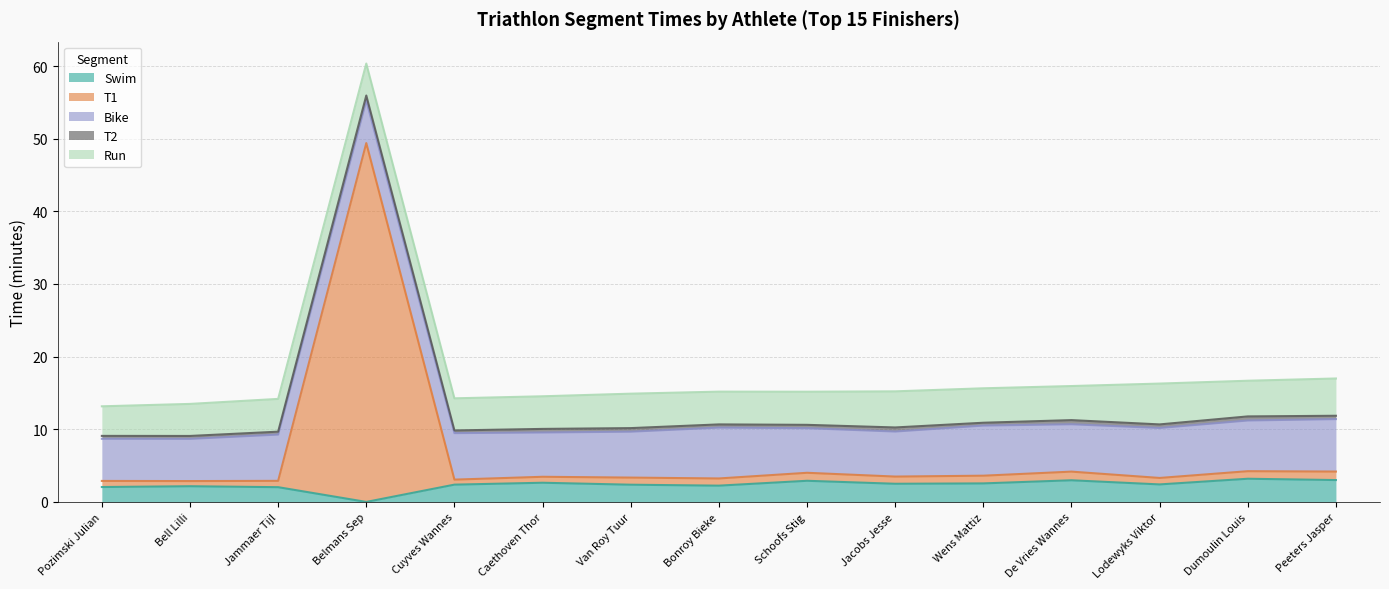

Reading right to left, transcribe all the data shown in this chart.

Swim: 3.0	3.2	2.4	3.0	2.5	2.5	2.9	2.2	2.4	2.6	2.4	0.0	2.0	2.2	2.0
T1: 1.2	1.0	0.9	1.2	1.1	1.0	1.1	1.0	1.0	0.8	0.7	49.4	0.9	0.7	0.8
Bike: 7.2	7.0	6.9	6.5	6.9	6.2	6.1	7.0	6.3	6.1	6.4	5.9	6.4	5.8	5.8
T2: 0.5	0.6	0.5	0.6	0.4	0.6	0.5	0.4	0.5	0.5	0.4	0.7	0.4	0.4	0.4
Run: 5.1	4.9	5.6	4.7	4.7	5.0	4.6	4.5	4.7	4.5	4.4	4.4	4.5	4.4	4.1